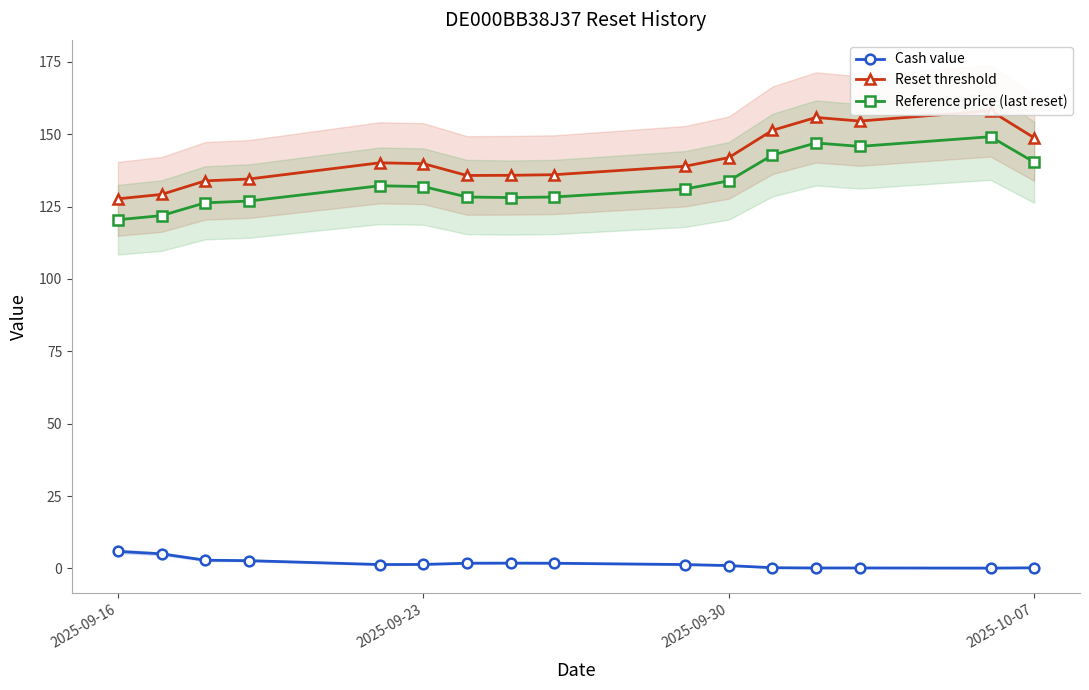

True or false: Reference price (last reset) has a value of 84.5 at 2025-10-07.

False